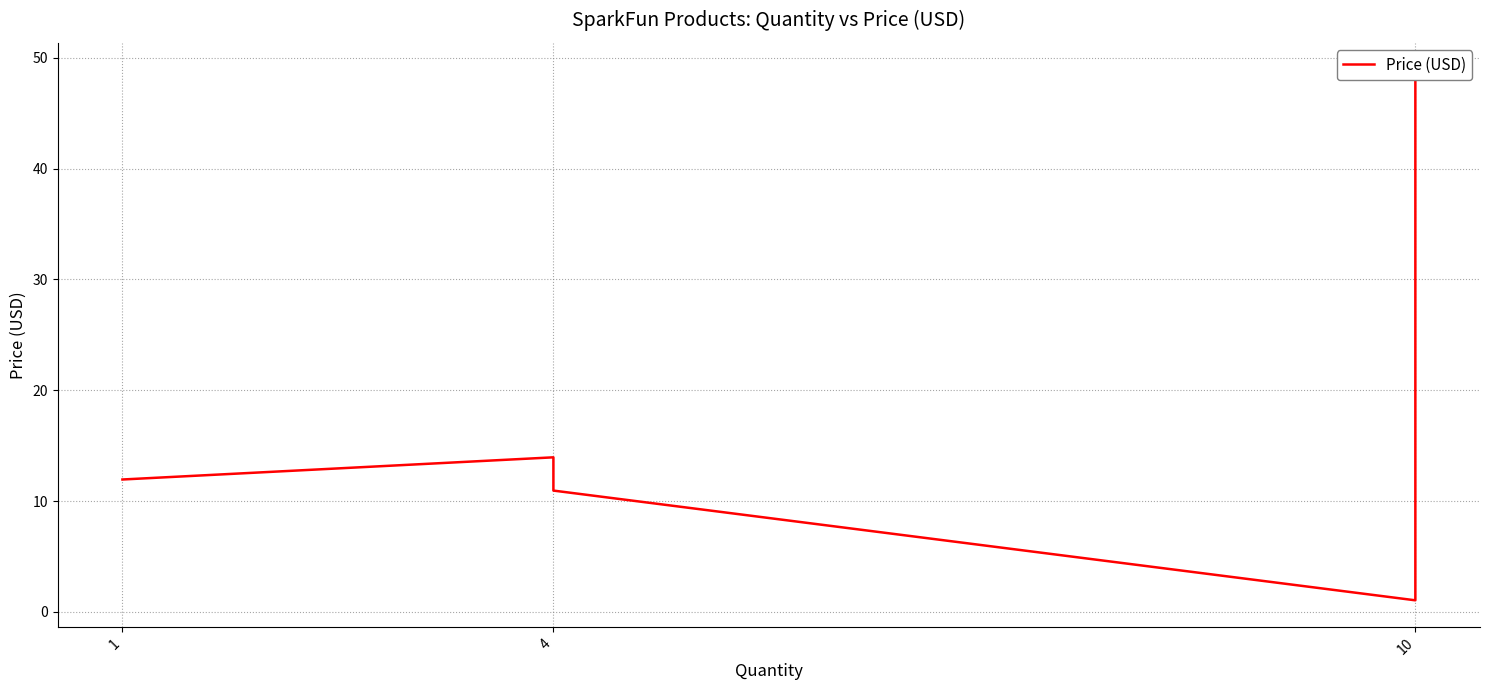

The value at 4 is 5.1. True or false?

False